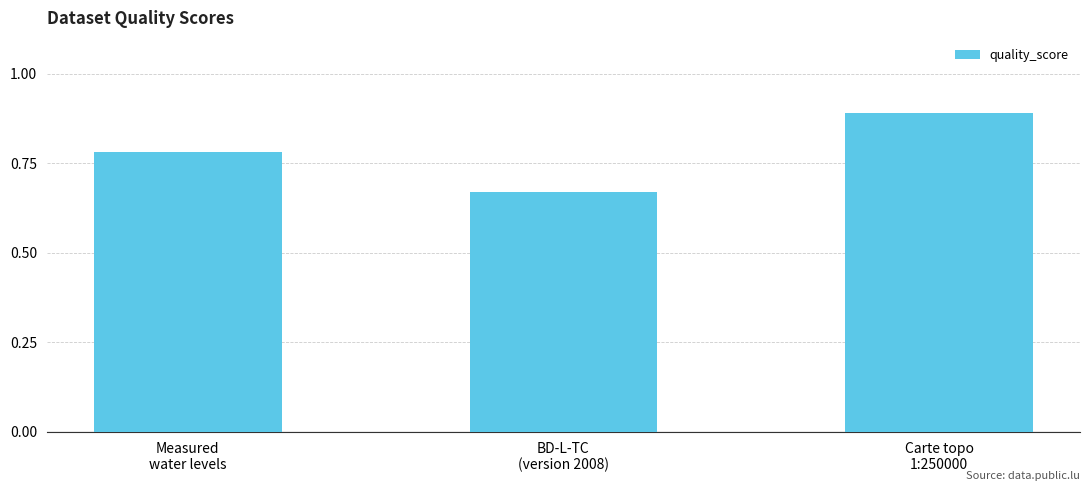

List the labels in order of value, smallest first.

BD-L-TC
(version 2008), Measured
water levels, Carte topo
1:250000